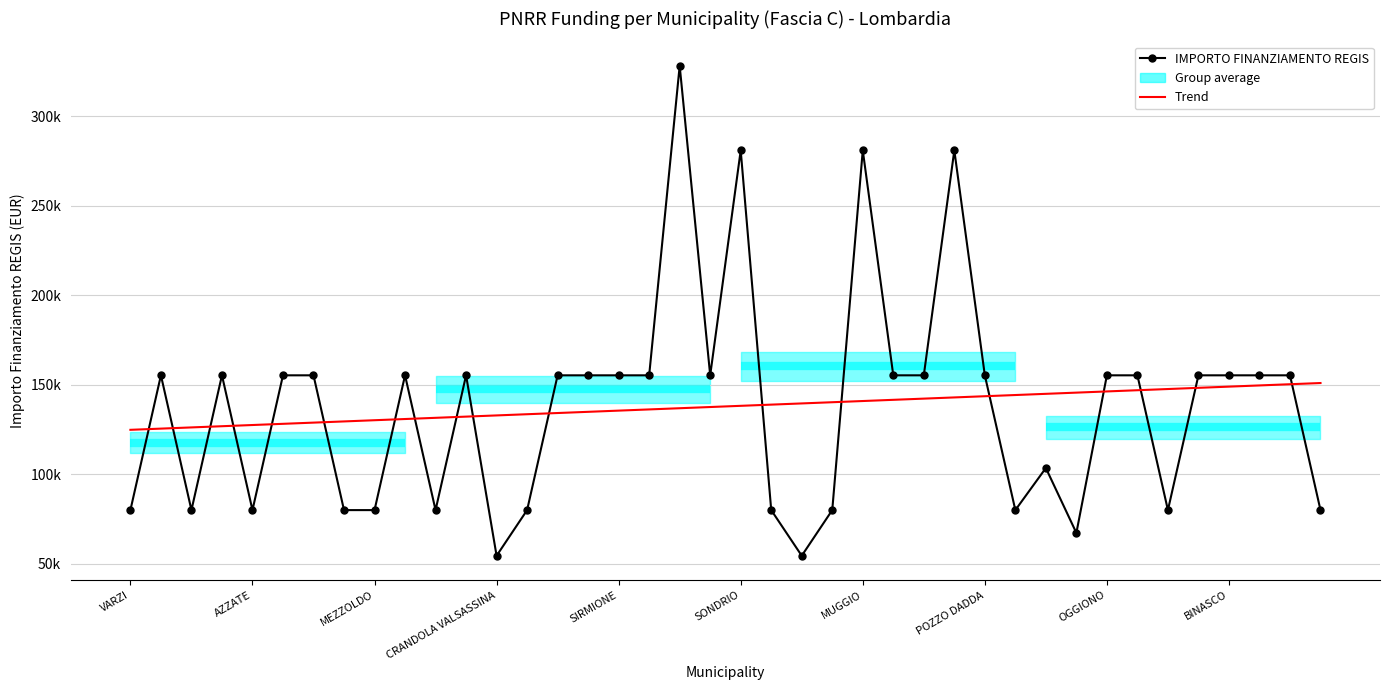

The IMPORTO FINANZIAMENTO REGIS series shows 79922.0 at 34. True or false?

True